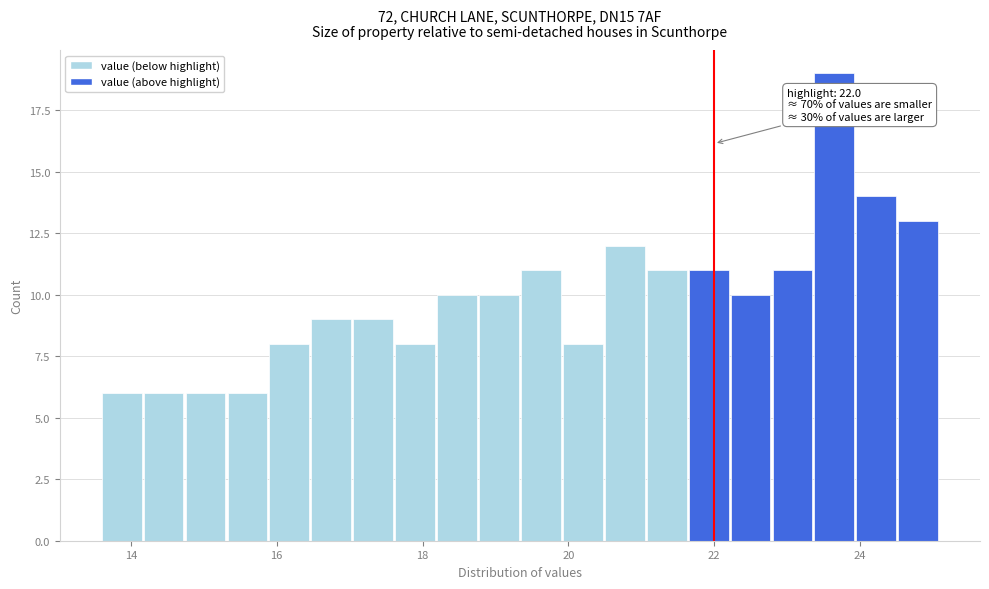

Around what value on the x-axis is the tallest bar? Give the approximate position of its centre, as read against the axis.

23.6